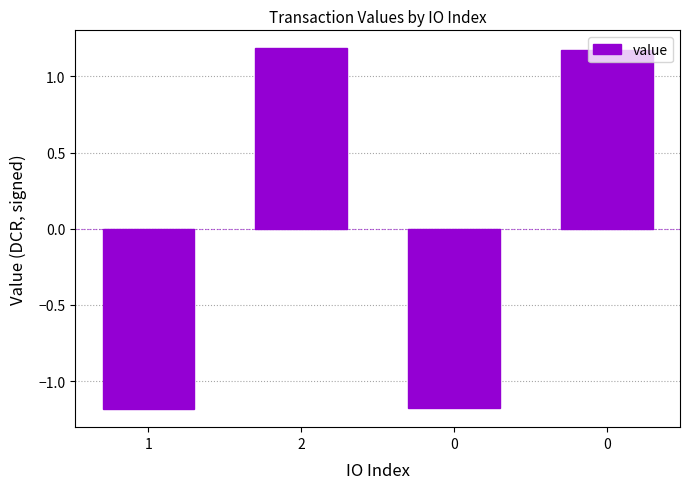

Reading right to left, transcribe all the data shown in this chart.

1.2	-1.2	1.2	-1.2